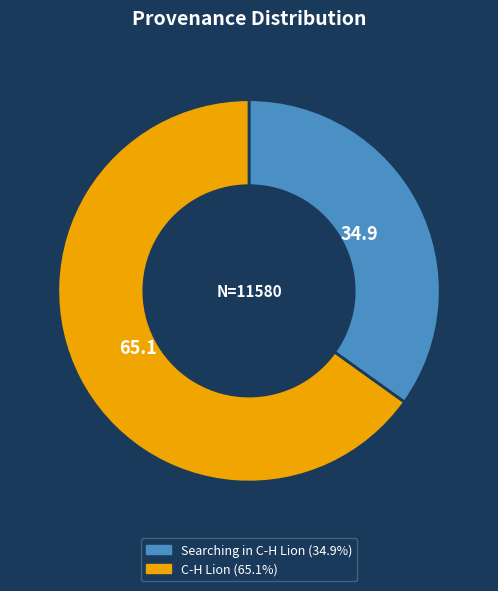

Rank the categories by value from lowest to highest.

Searching in C-H Lion, C-H Lion